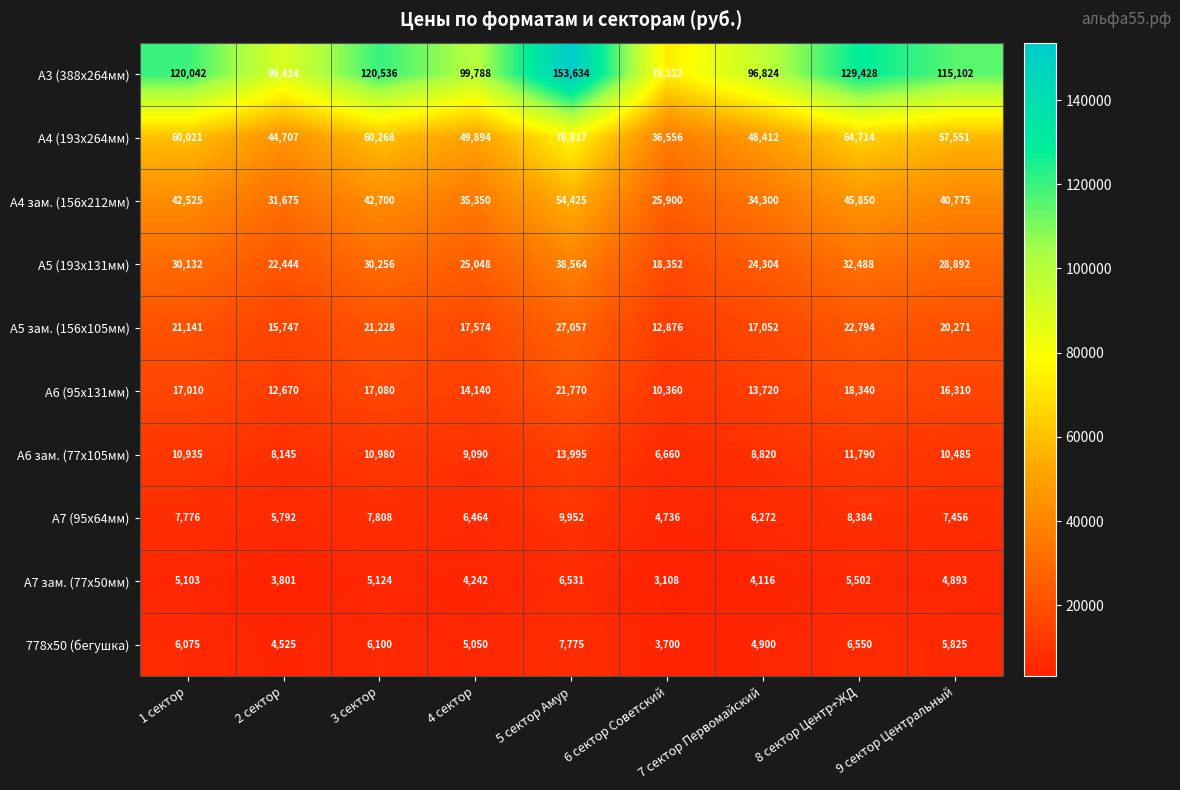

The value of 778х50 (бегушка) at 6 сектор Советский is 1362. True or false?

False